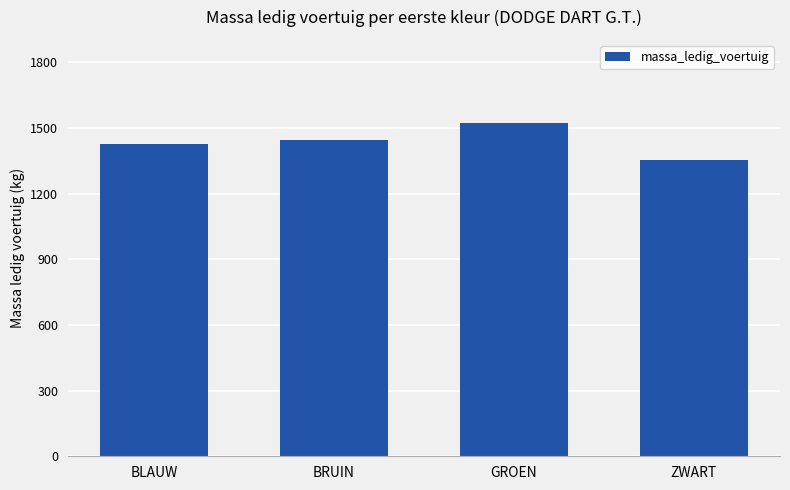

How many series are shown in this chart?

1